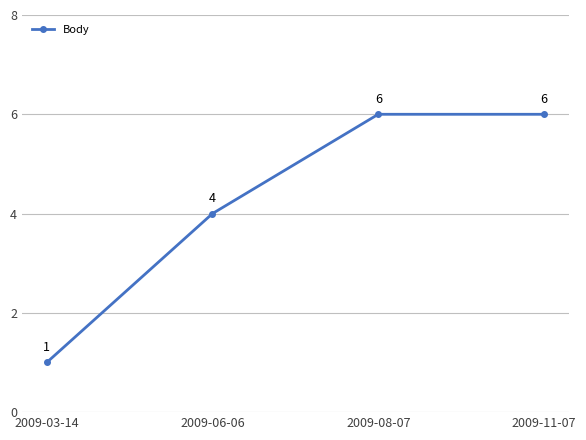

True or false: the data shows 6 at 2009-08-07.

True